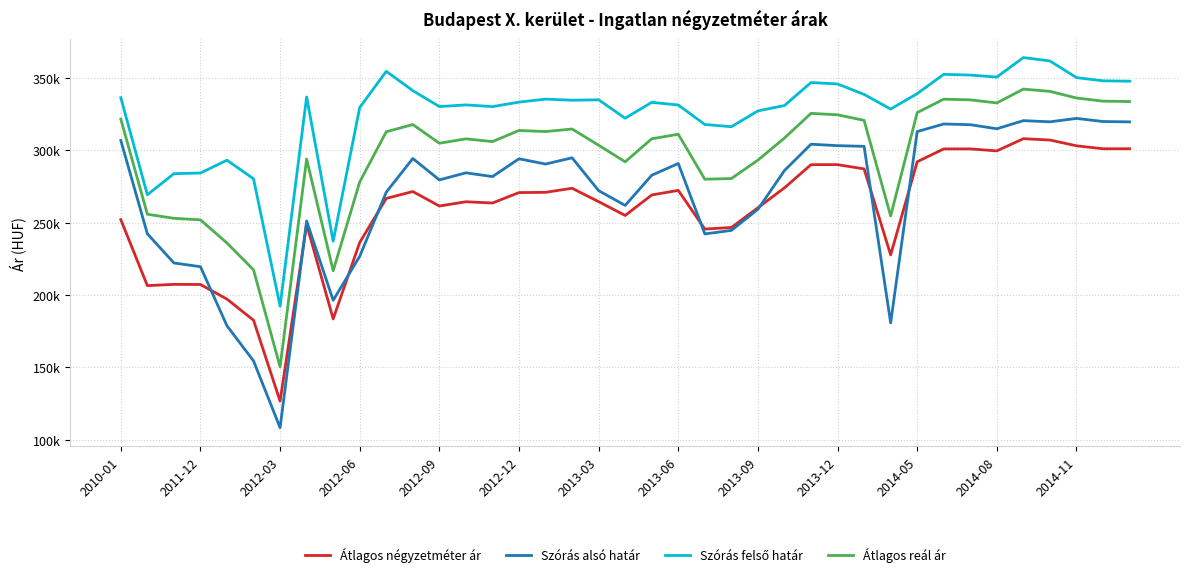

What is the sum of all Átlagos négyzetméter ár values?

10091305